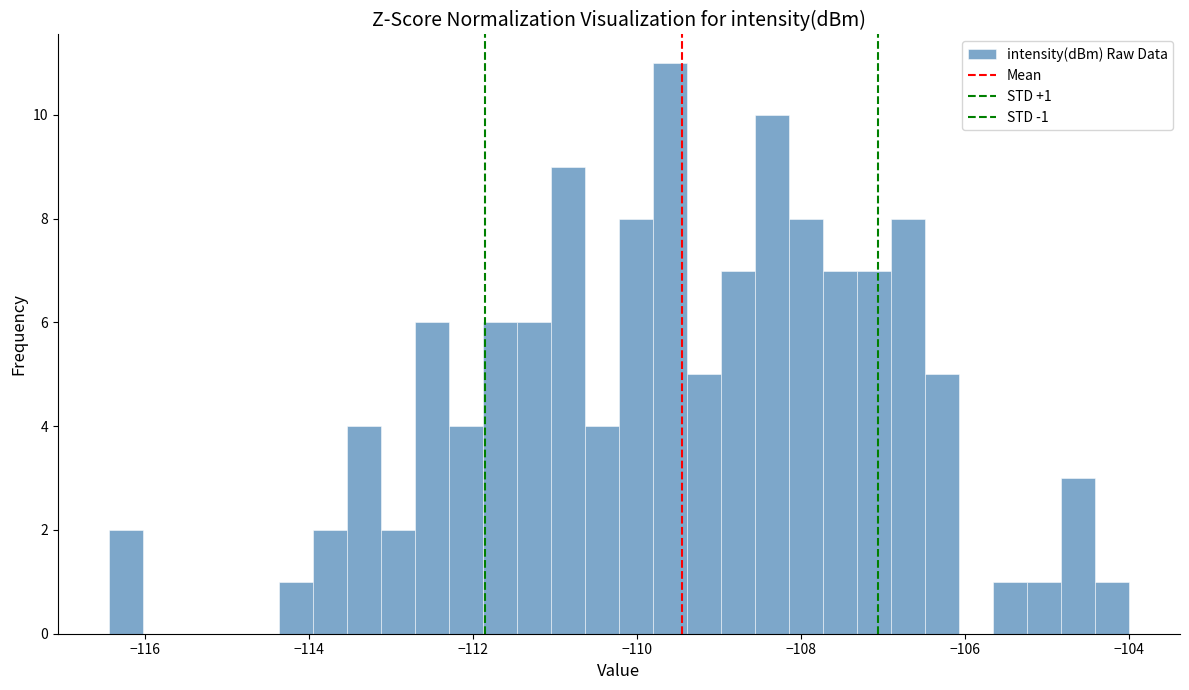

Read against the x-axis, roughly where is the centre of the tallest bar?

-109.6